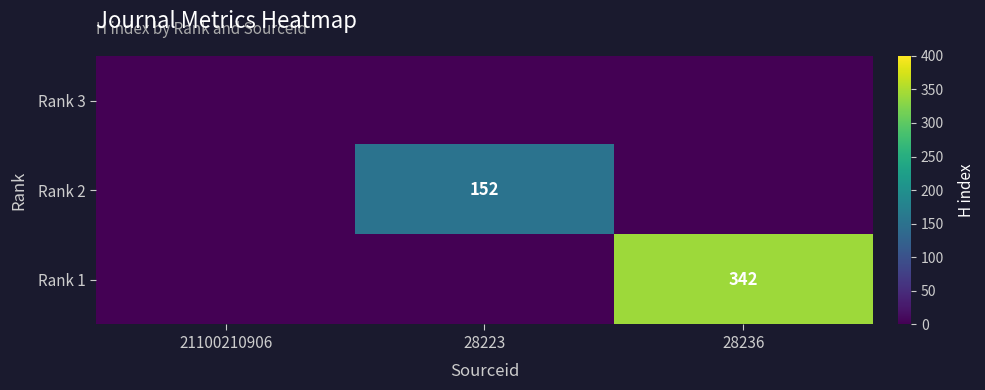

The Rank 2 series shows 152 at 28223. True or false?

True